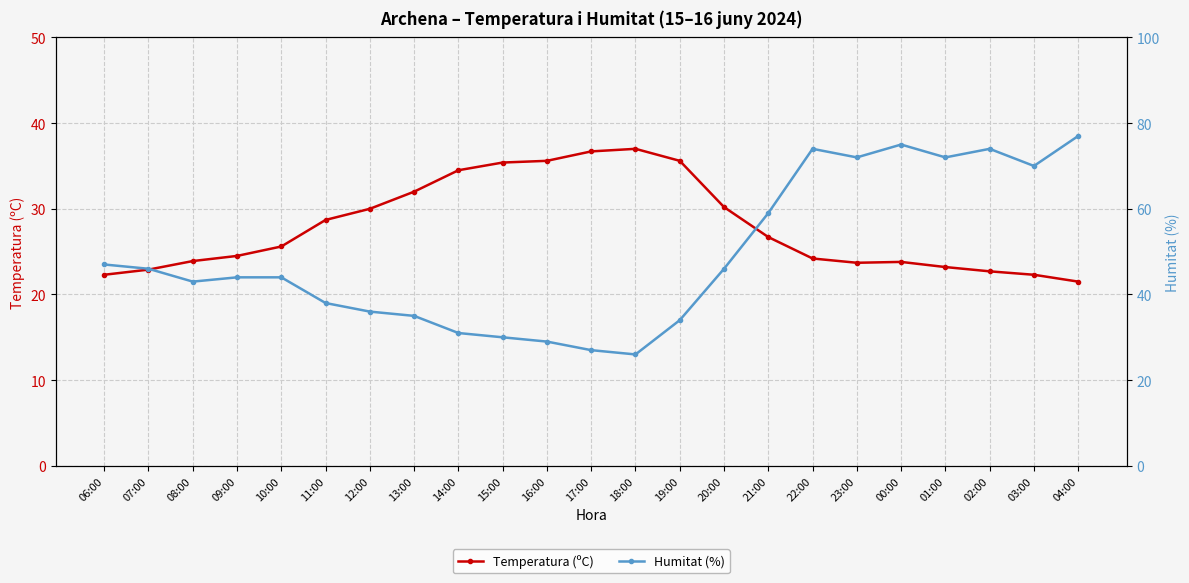

Which series ends up on top after the final intersection of Temperatura (ºC) and Humitat (%)?

Humitat (%)